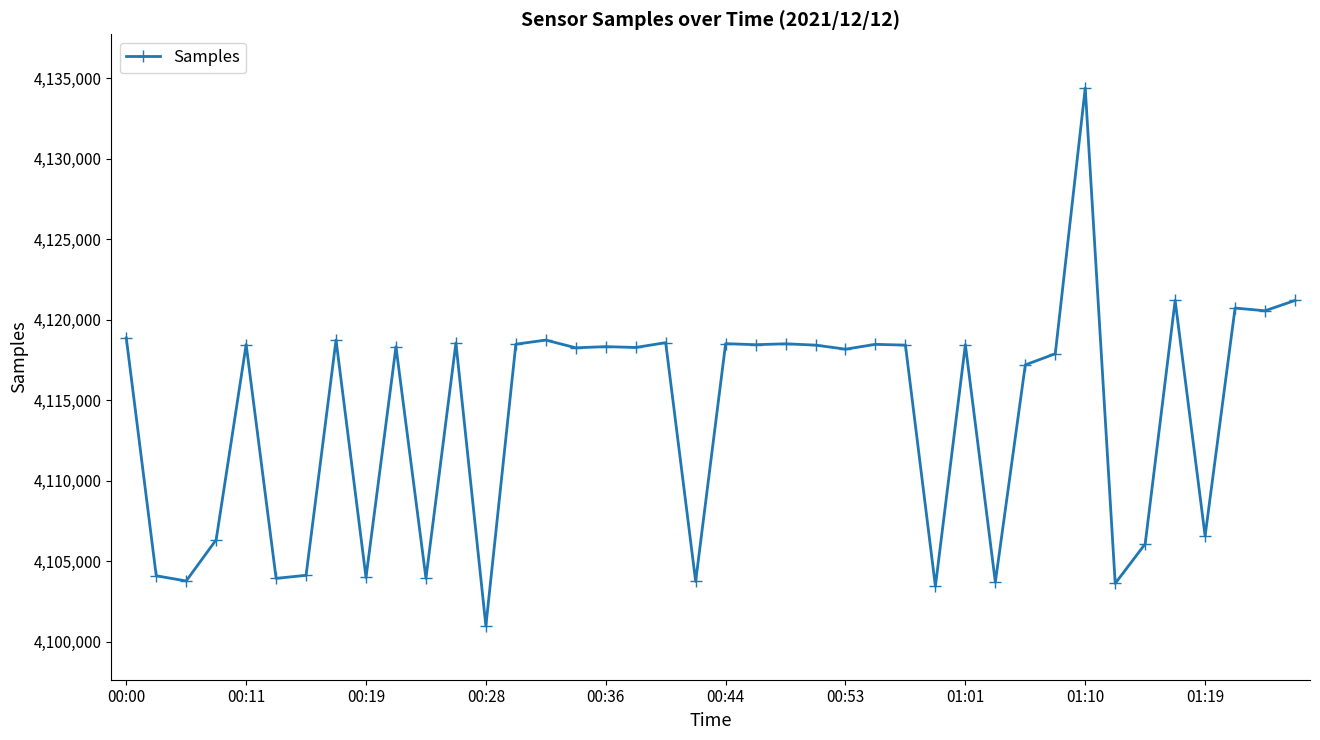

True or false: there are more than 2 points higher than both neighbors.

True